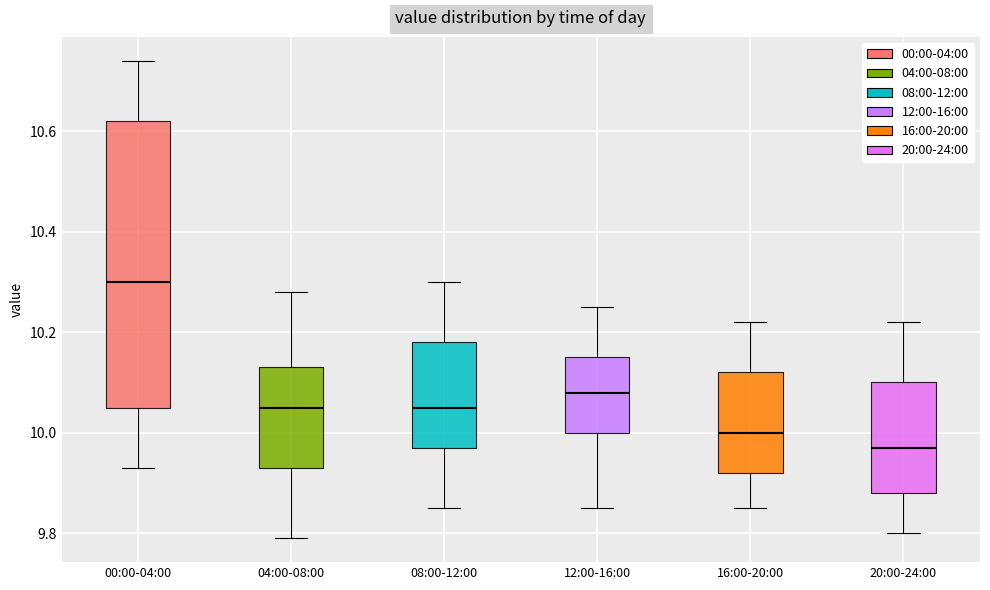

Which box is the tallest, from its lower edge to its upper edge?

00:00-04:00